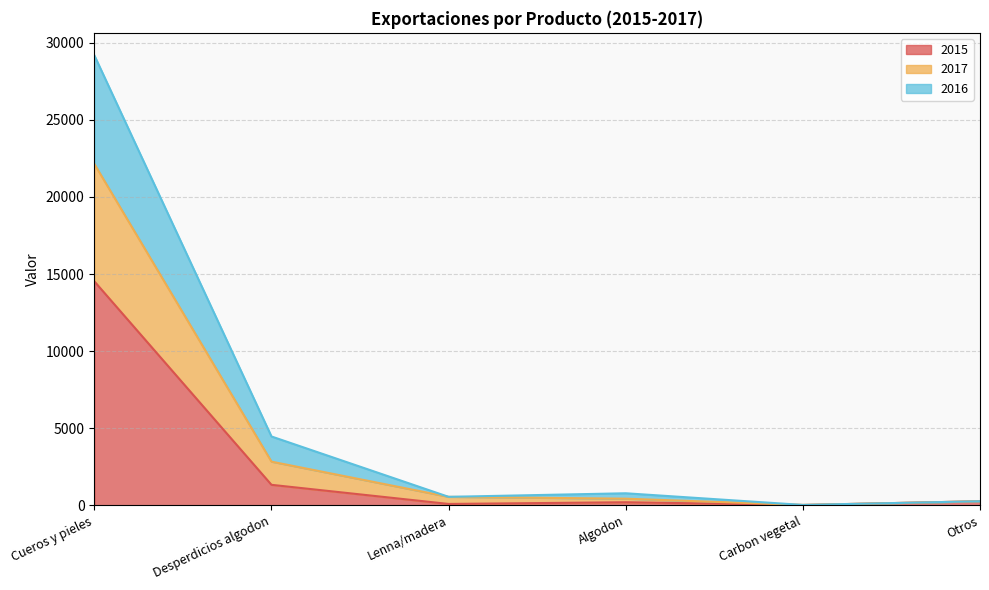

What is the minimum value for 2015?

17